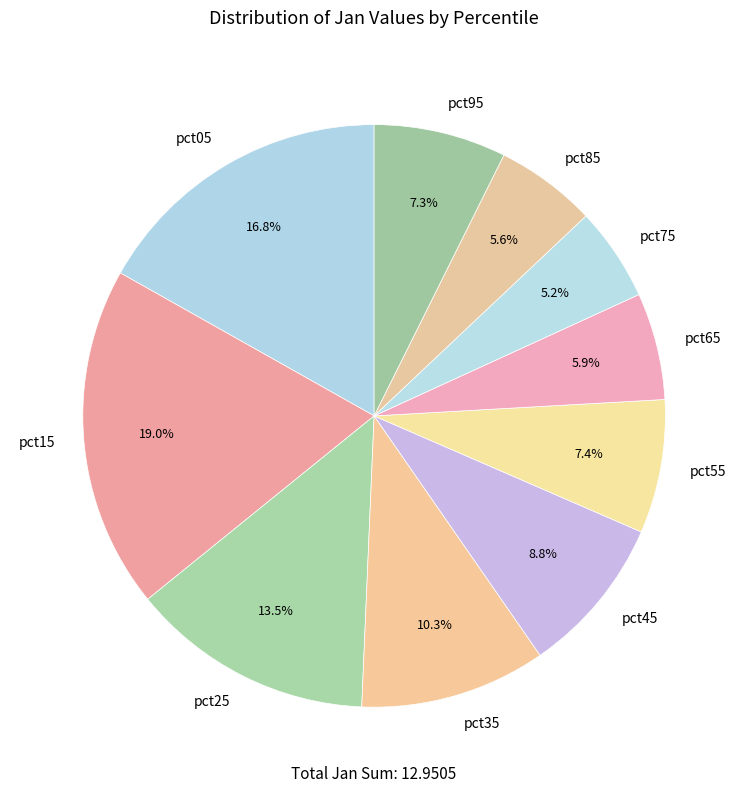

What percentage is the pct45 slice, to the nearest percent?

9%